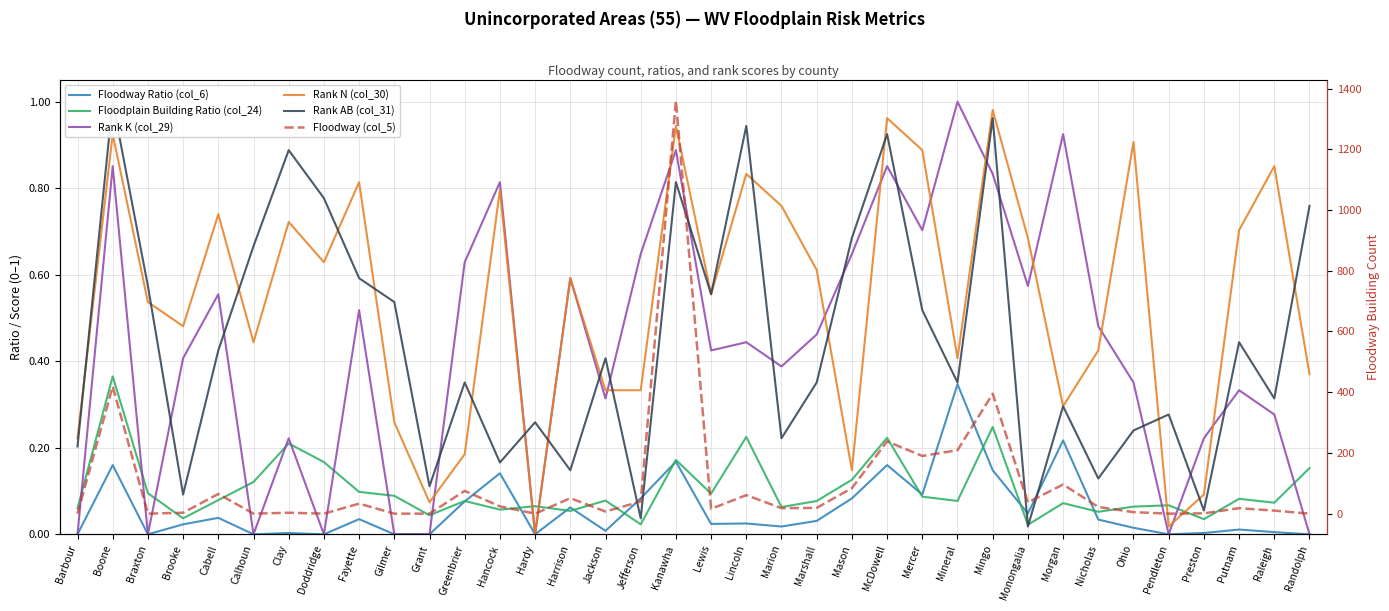

Between Gilmer and Mingo, which series saw the biggest shift?

Floodway (col_5)